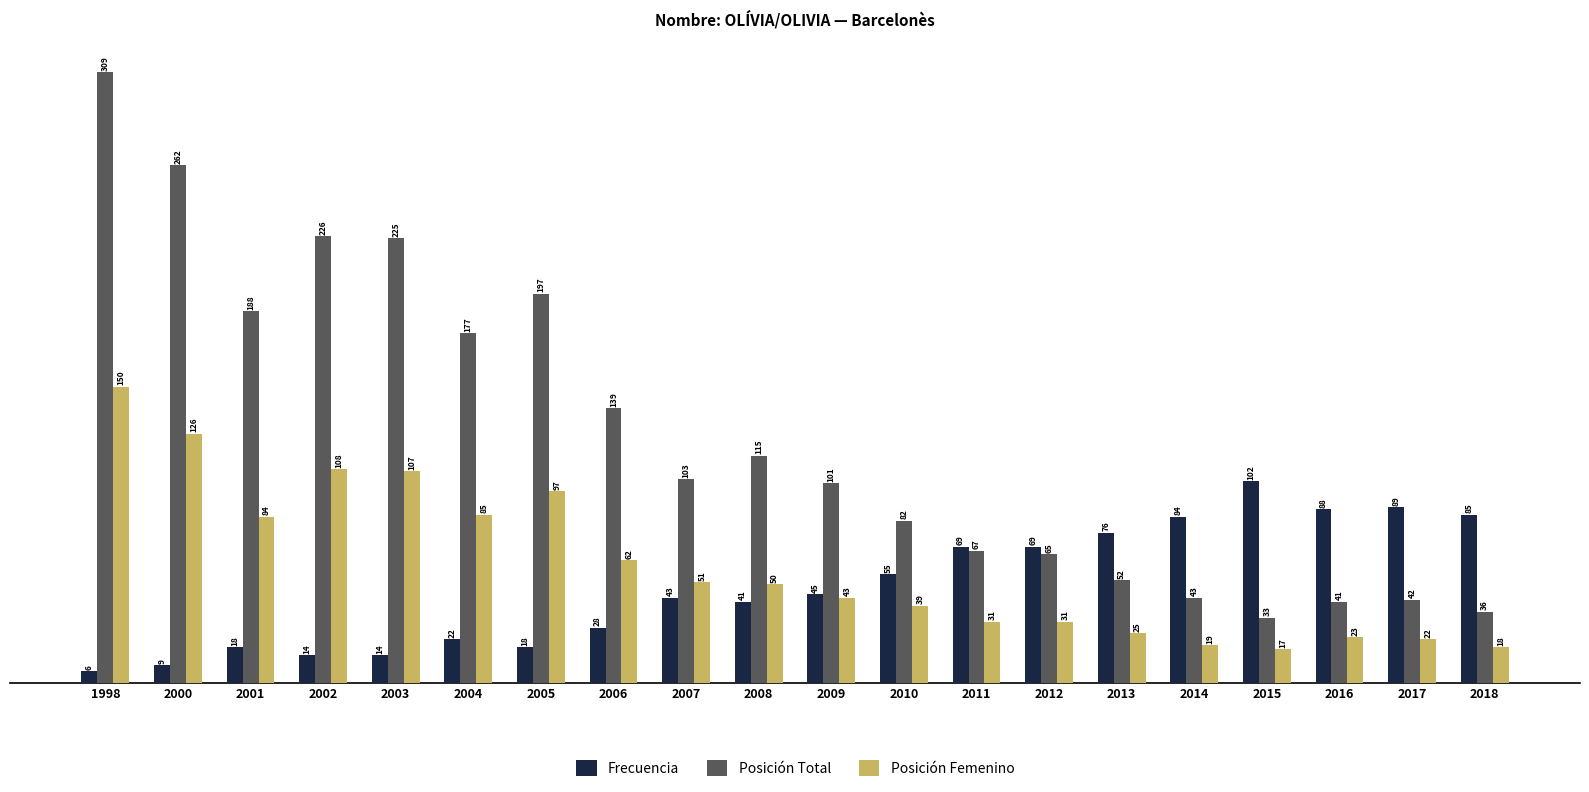

How many series are shown in this chart?

3